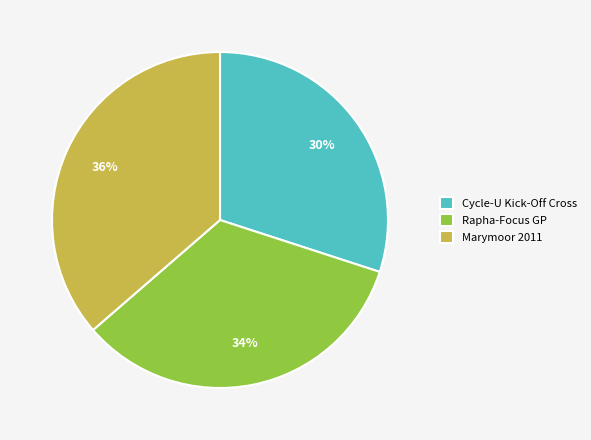

Is it true that Marymoor 2011 is 28% of the pie?

False